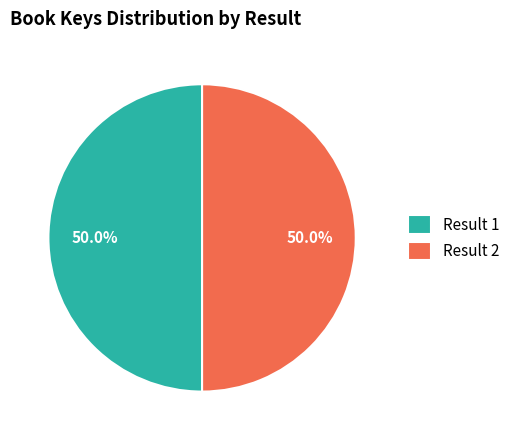

What portion of the pie excludes Result 2?

50.0%